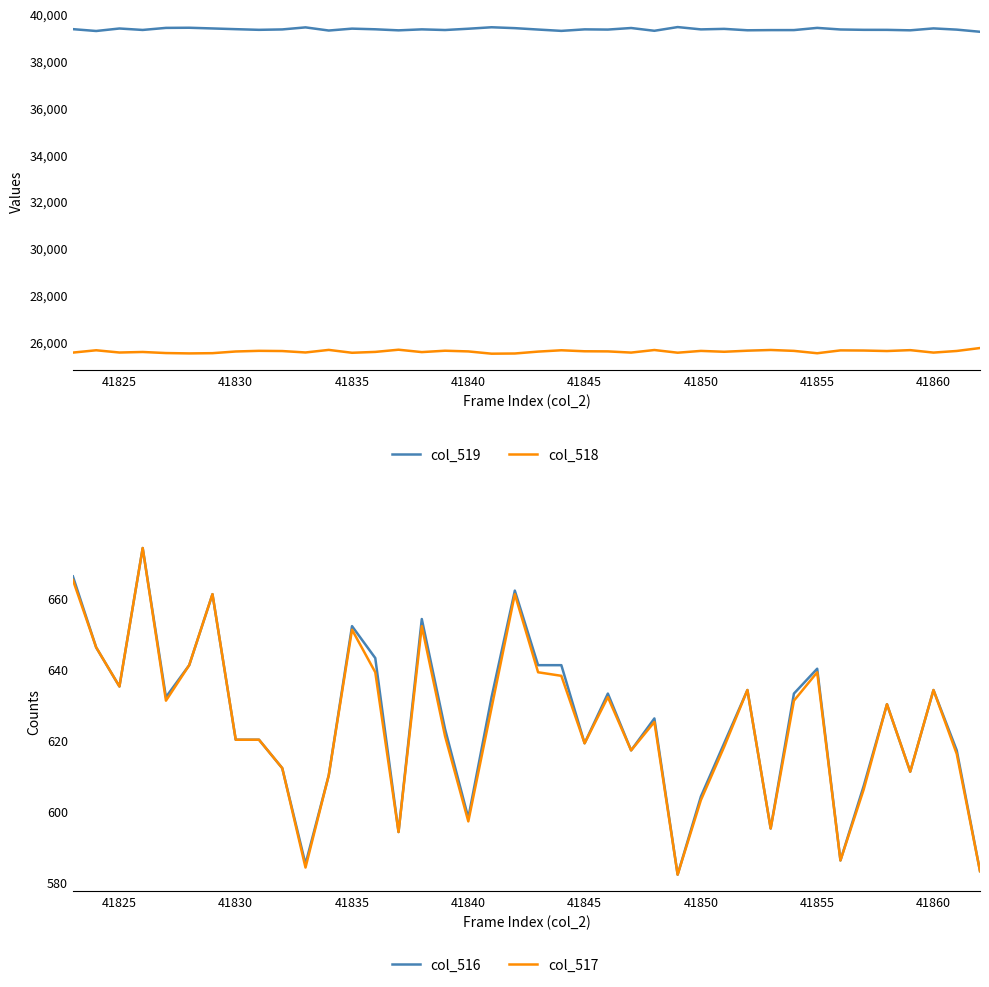

What is the average value of the col_518 series?

25563